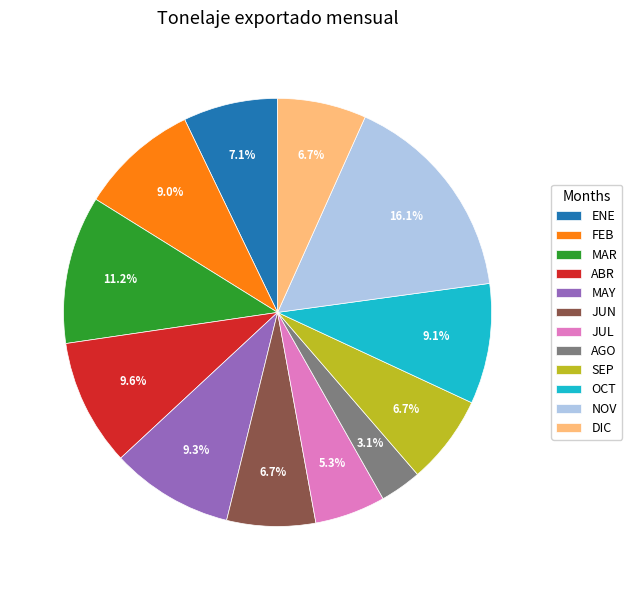

How many slices are in this pie chart?

12